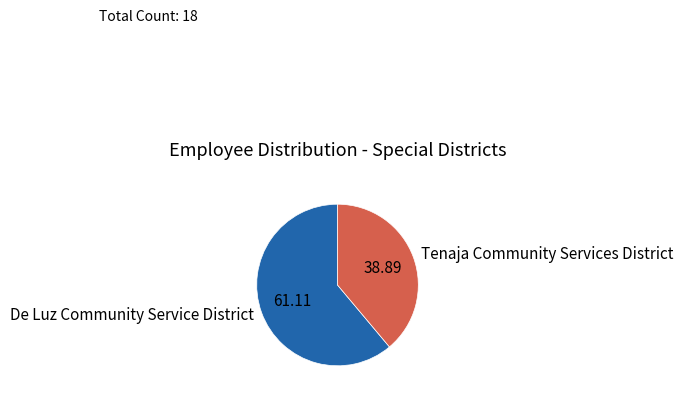

Is De Luz Community Service District the majority of the pie?

Yes